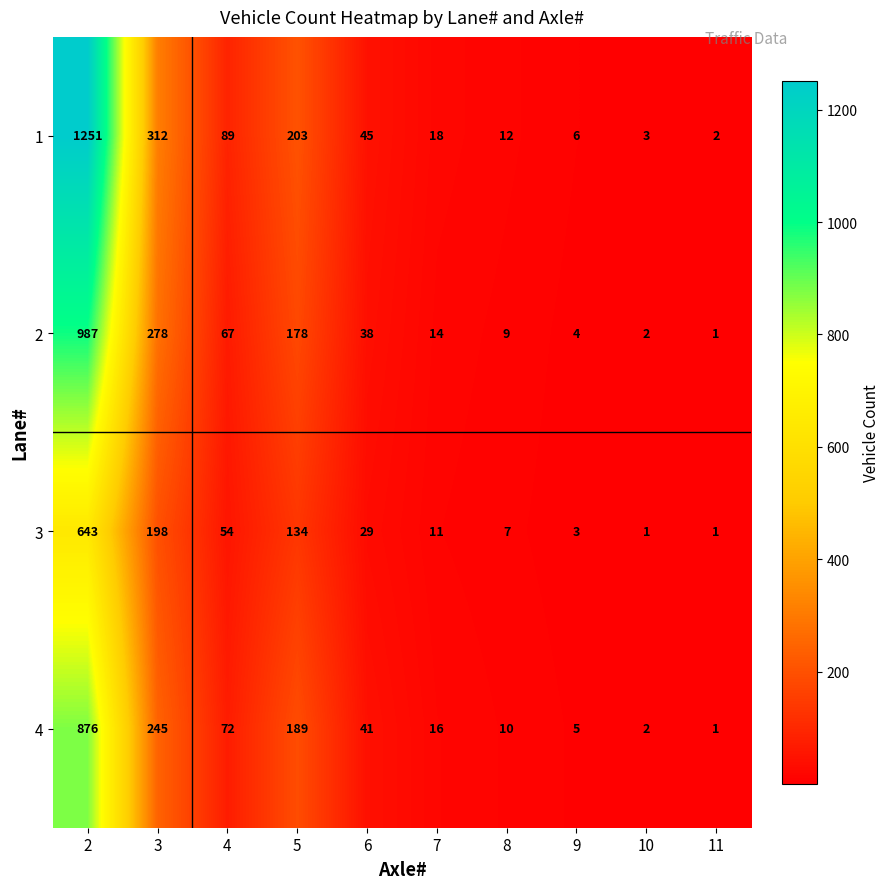

How many data points in 2 are less than 38?

5